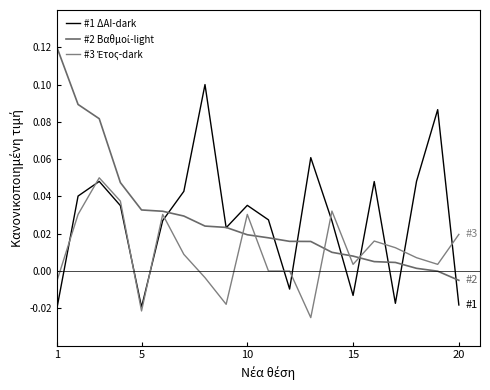

Reading left to right, extract all data points from this chart.

#1 ΔΑΙ-dark: -0.0	0.0	0.0	0.0	-0.0	0.0	0.0	0.1	0.0	0.0	0.0	-0.0	0.1	0.0	-0.0	0.0	-0.0	0.0	0.1	-0.0
#2 Βαθμοί-light: 0.1	0.1	0.1	0.0	0.0	0.0	0.0	0.0	0.0	0.0	0.0	0.0	0.0	0.0	0.0	0.0	0.0	0.0	-0.0	-0.0
#3 Έτος-dark: -0.0	0.0	0.1	0.0	-0.0	0.0	0.0	-0.0	-0.0	0.0	0.0	0.0	-0.0	0.0	0.0	0.0	0.0	0.0	0.0	0.0